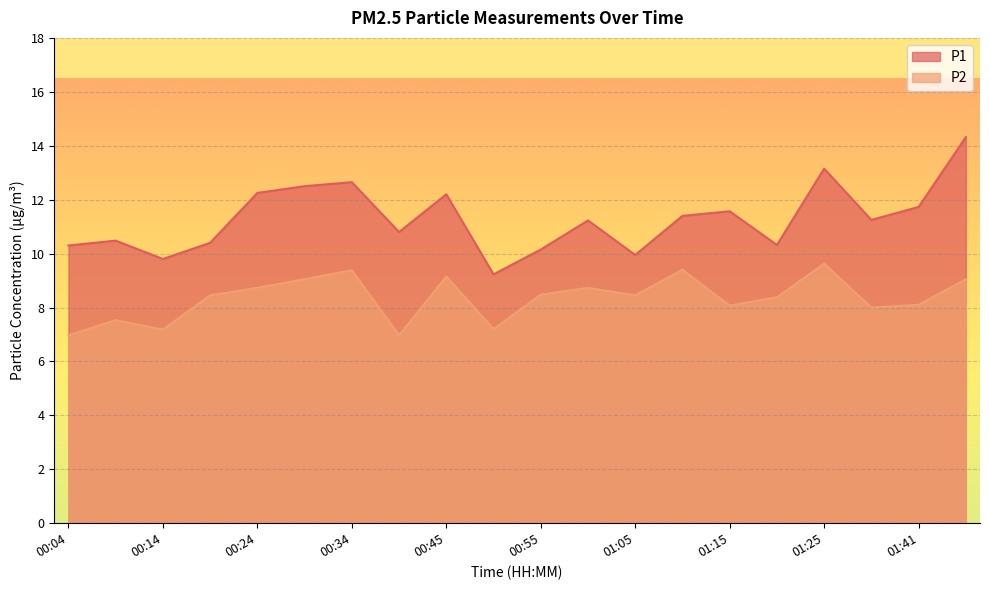

The P1 series shows 14.3 at 01:46. True or false?

True